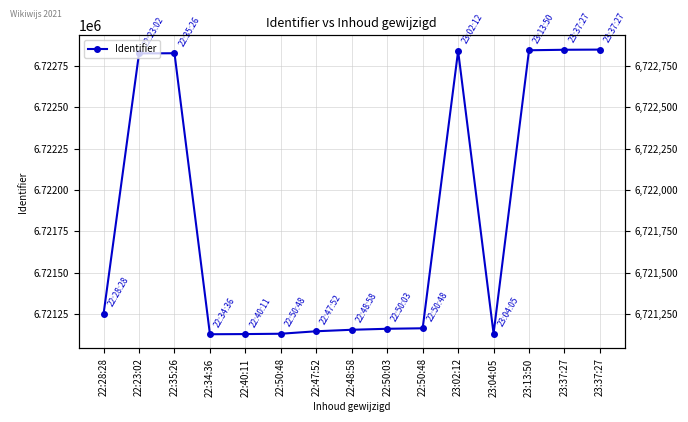

What is the ratio of the value at 22:47:52 to the value at 22:23:02?

1.0